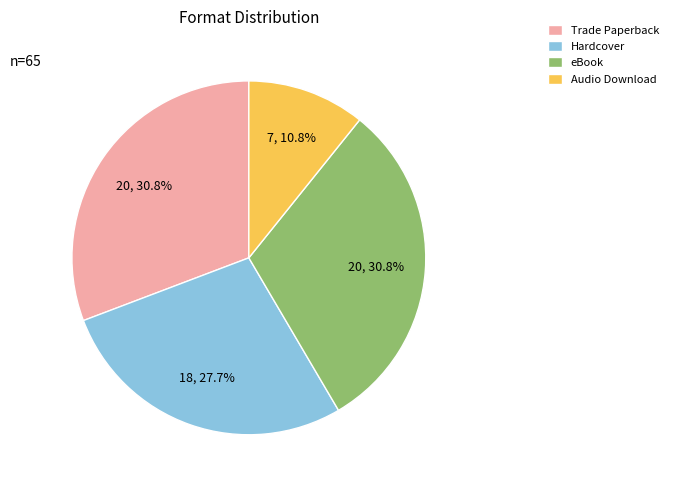

How many slices are in this pie chart?

4